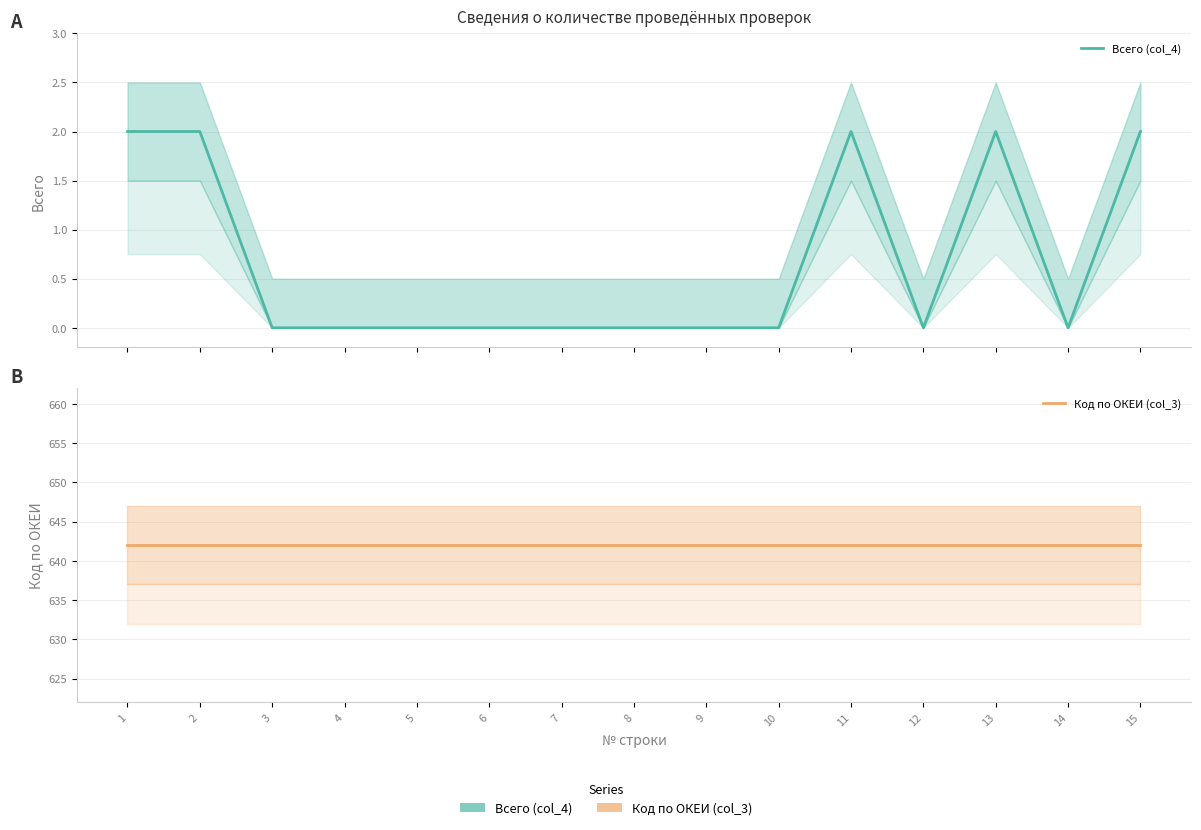

Is it true that Код по ОКЕИ (col_3) equals 334 at 9?

False